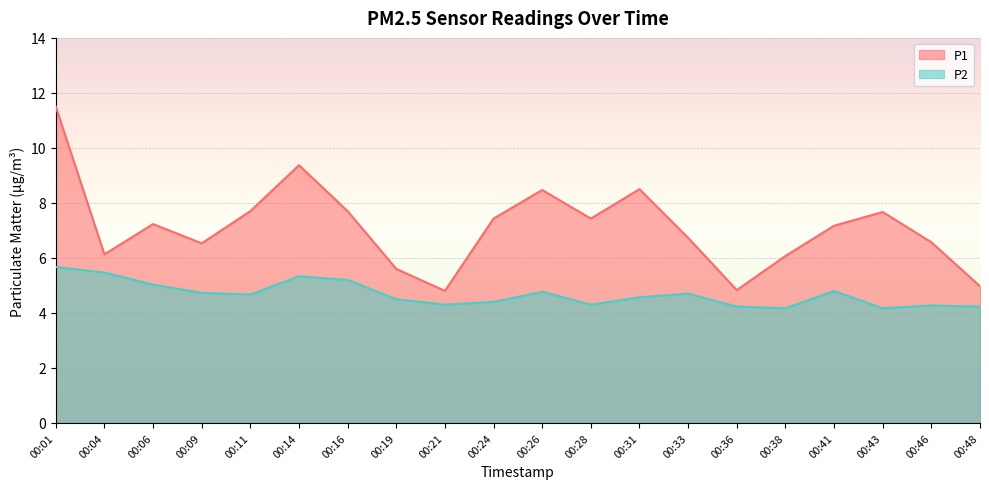

What is the total value across all series at 00:26?

13.2